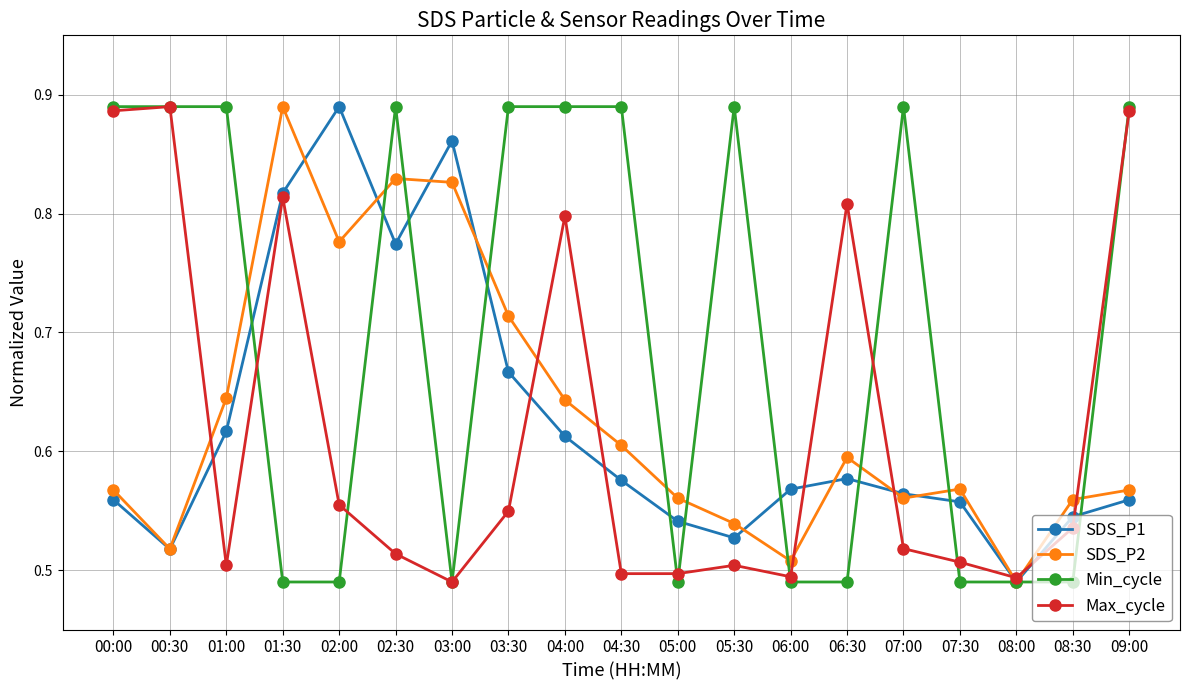

Is this an area chart (filled region under the line)?

No